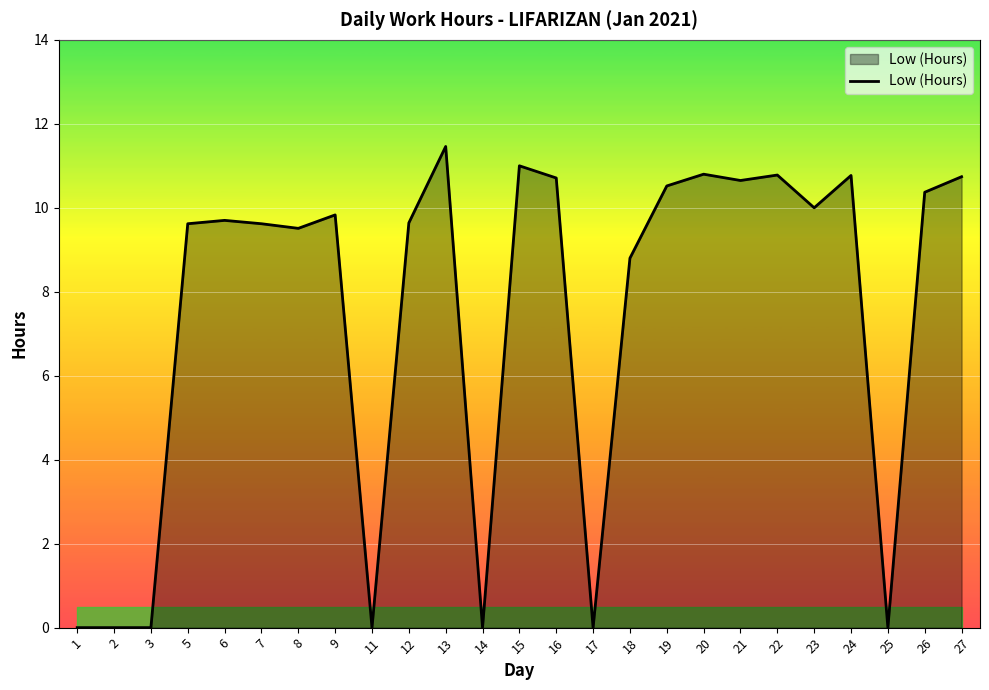

Which has a higher value, 25 or 9?

9